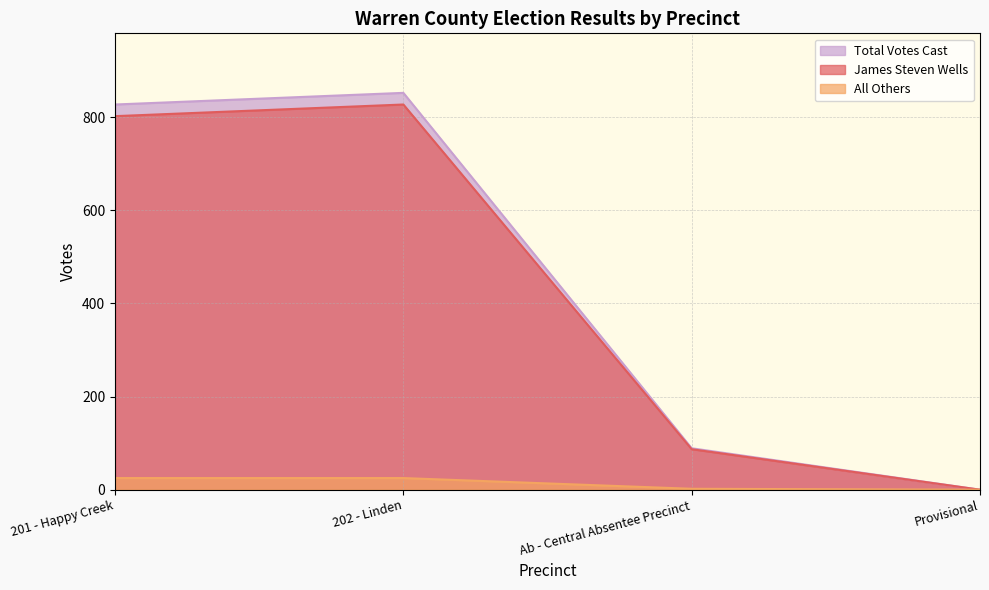

What is the sum of the All Others values at Provisional and 201 - Happy Creek?

25